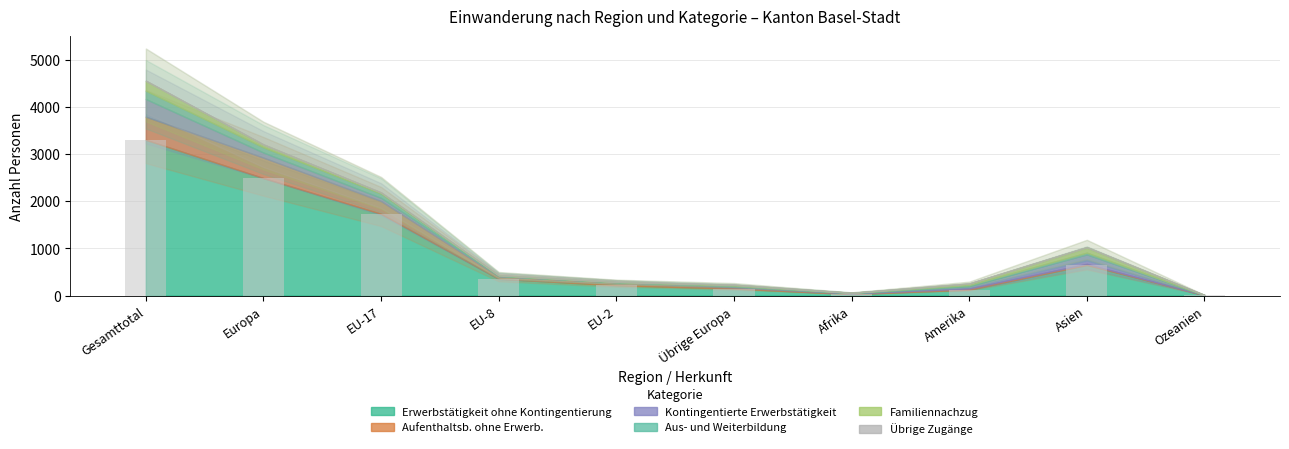

Count the number of data series in this chart.

1